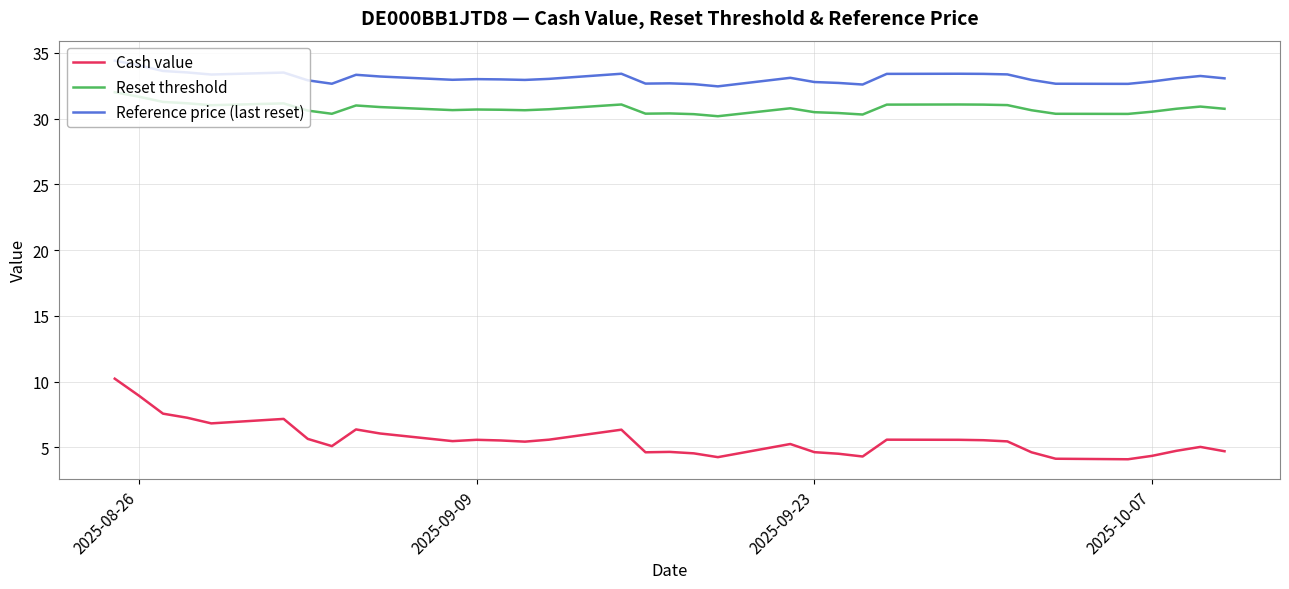

True or false: Cash value and Reference price (last reset) intersect in this chart.

False